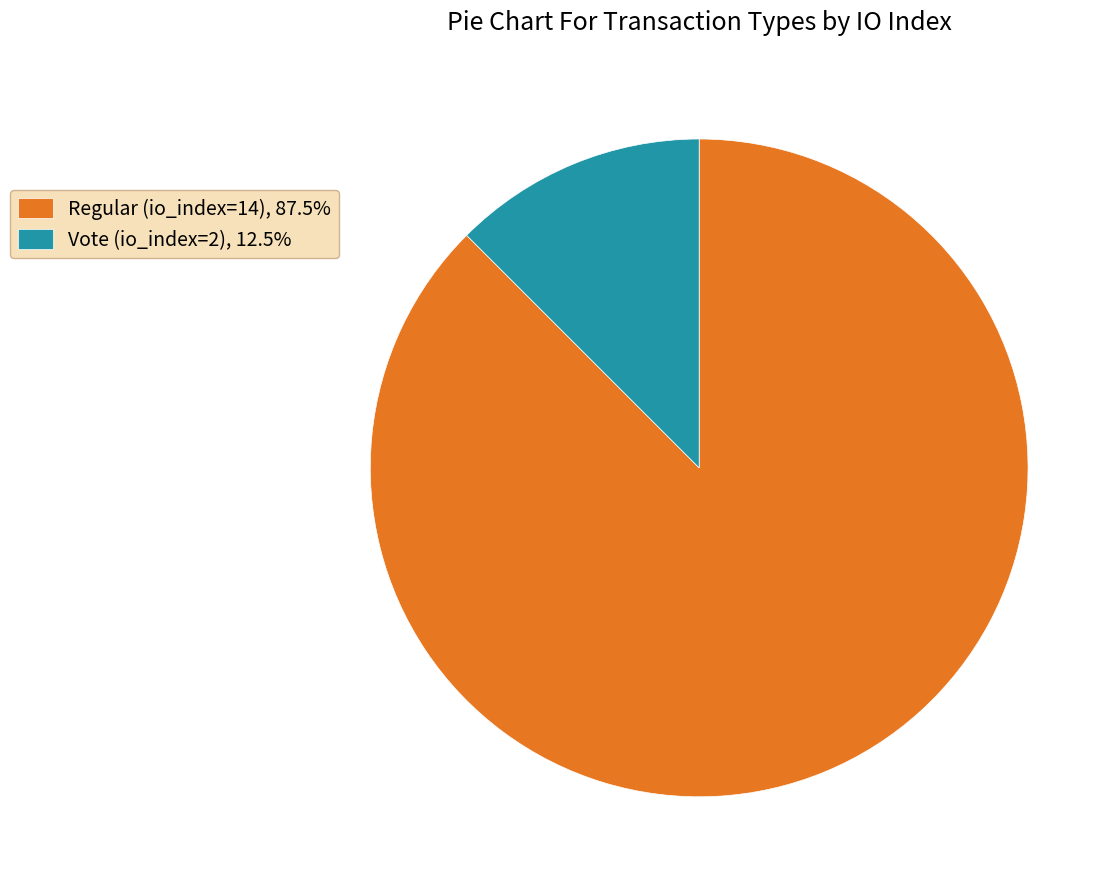

Does any single category account for the majority?

Yes